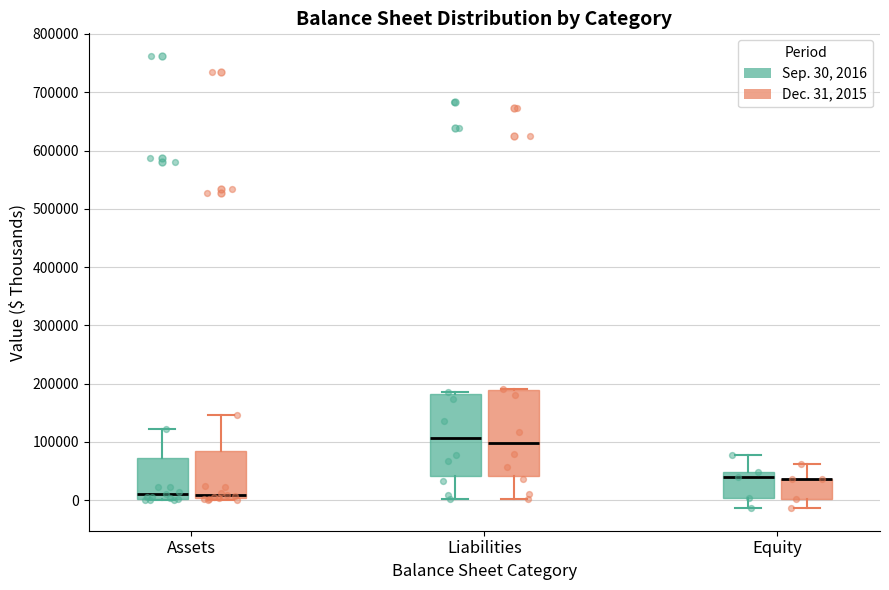

Reading left to right, read every box against the y-axis: the position of its median line, the range the box covers, and the ends of its whiskers. The values are not printed on the chart, so give them approximately, as read against the axis.

Assets (Sep. 30, 2016): median 10000, box 0 to 70000, whiskers 0 to 120000
Assets (Dec. 31, 2015): median 10000, box 0 to 90000, whiskers 0 to 150000
Liabilities (Sep. 30, 2016): median 110000, box 40000 to 180000, whiskers 0 to 180000
Liabilities (Dec. 31, 2015): median 100000, box 40000 to 190000, whiskers 0 to 190000
Equity (Sep. 30, 2016): median 40000, box 0 to 50000, whiskers -10000 to 80000
Equity (Dec. 31, 2015): median 40000 (drawn on the box's upper edge), box 0 to 40000, whiskers -10000 to 60000